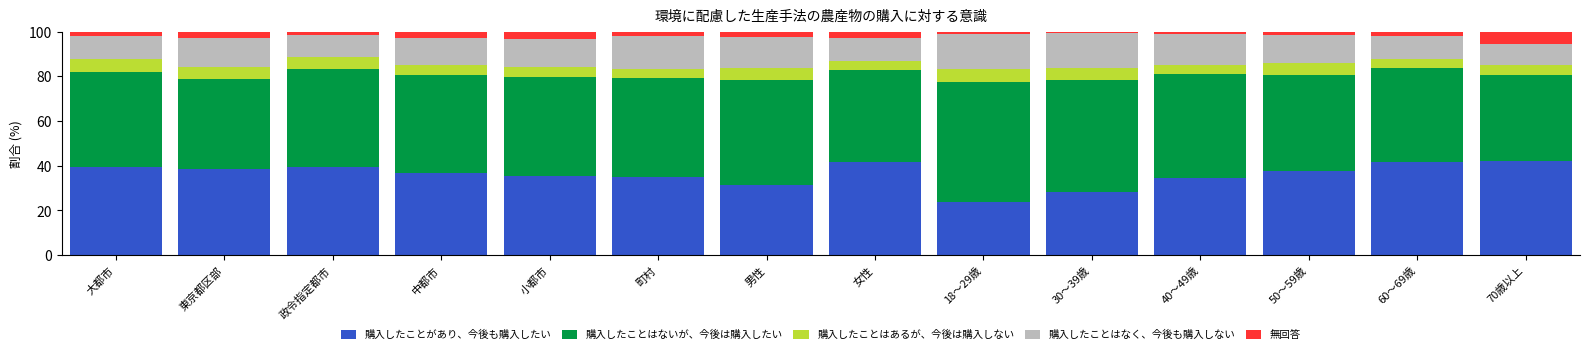

Are the bars grouped side by side (vs. stacked)?

No